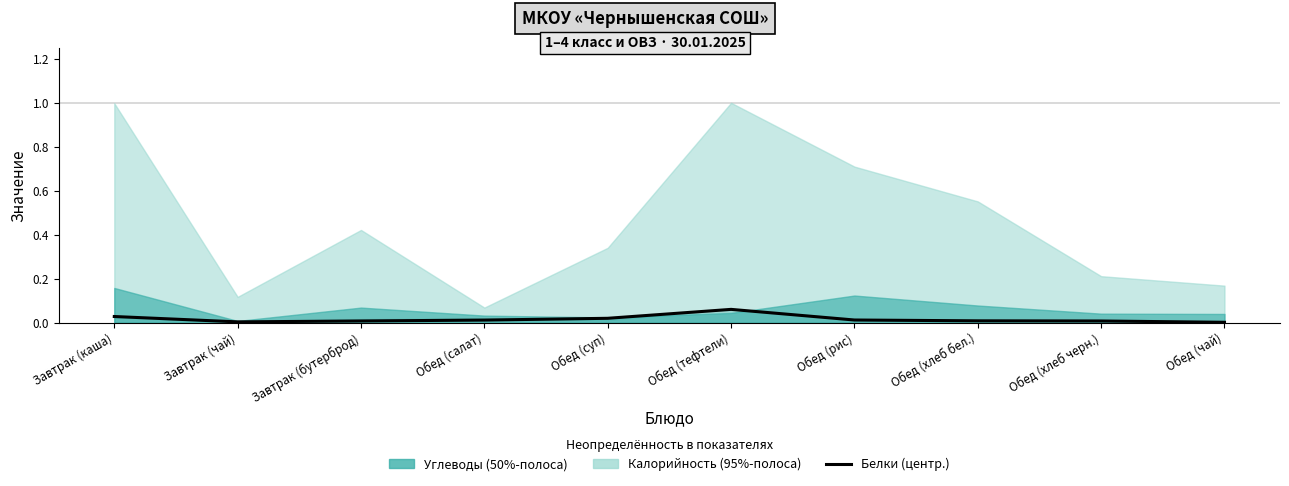

List the labels in order of value, smallest first.

Обед (чай), Завтрак (чай), Обед (хлеб черн.), Завтрак (бутерброд), Обед (хлеб бел.), Обед (салат), Обед (рис), Обед (суп), Завтрак (каша), Обед (тефтели)